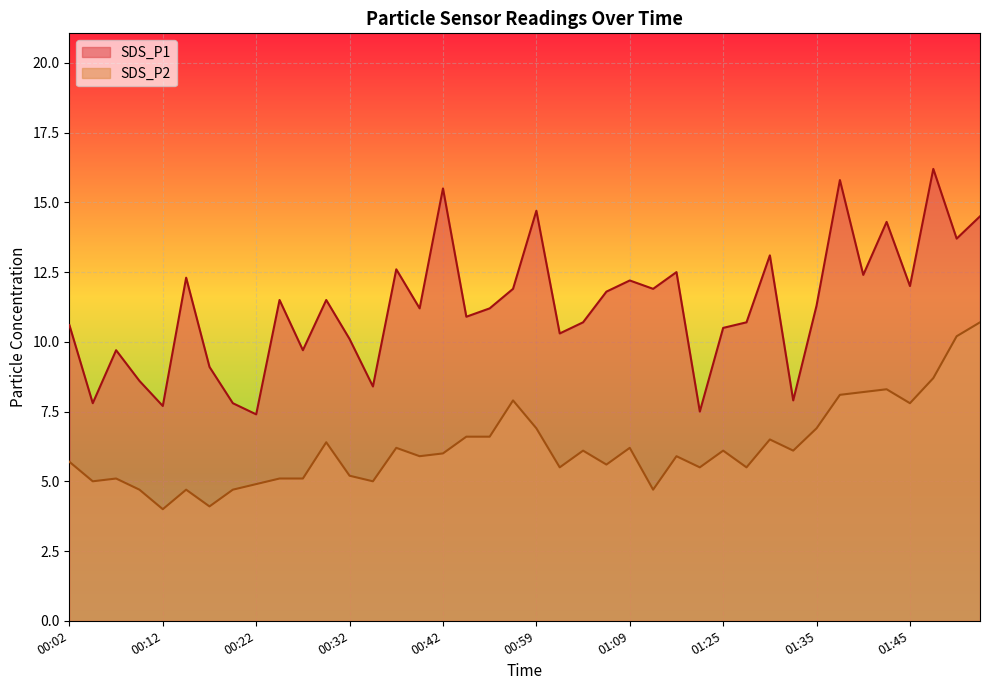

Count the number of data series in this chart.

2